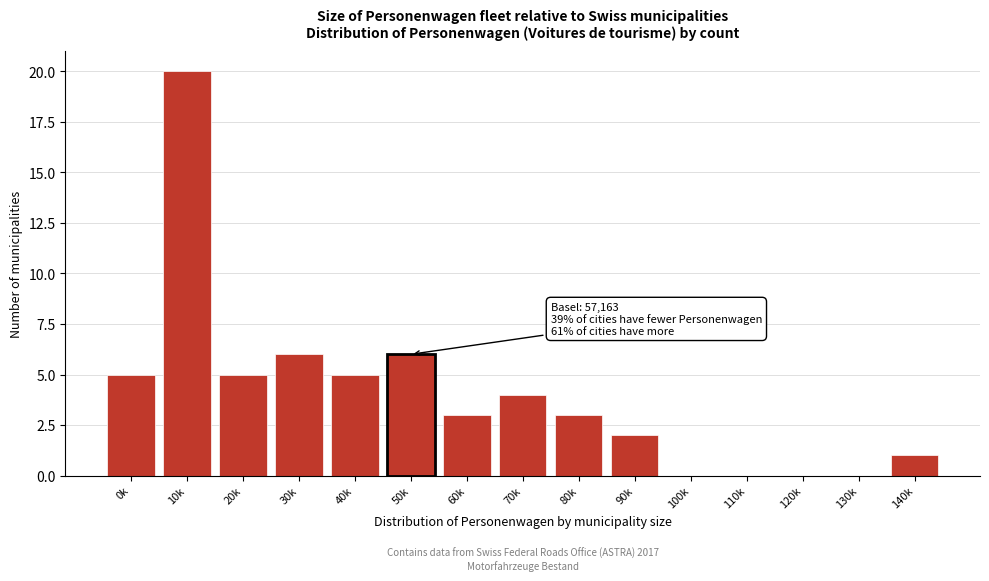

Reading left to right, extract all data points from this chart.

0k=5	10k=20	20k=5	30k=6	40k=5	50k=6	60k=3	70k=4	80k=3	90k=2	100k=0	110k=0	120k=0	130k=0	140k=1